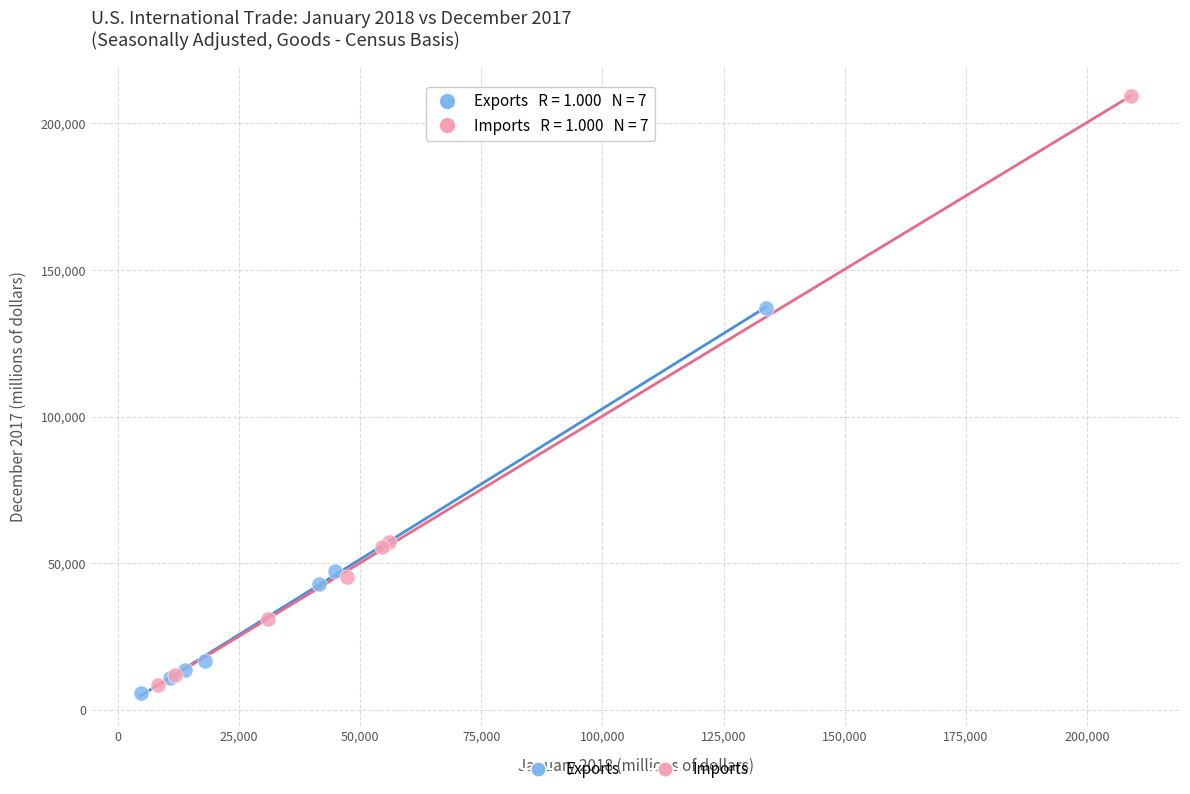

Which series reaches the maximum Y coordinate?

Imports